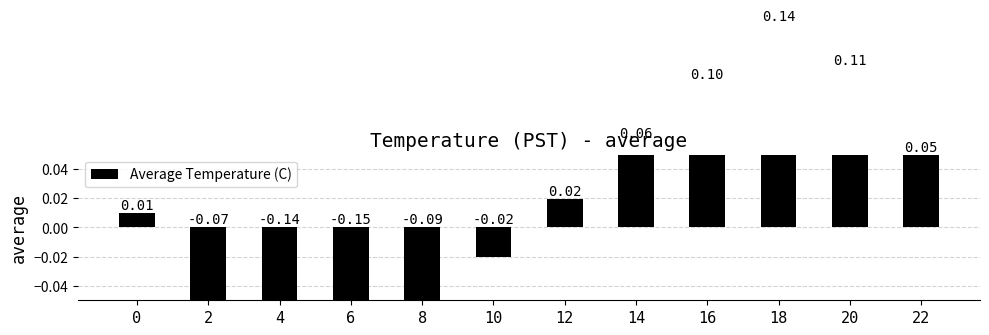

Is it true that the value at 10 is -0.0?

True